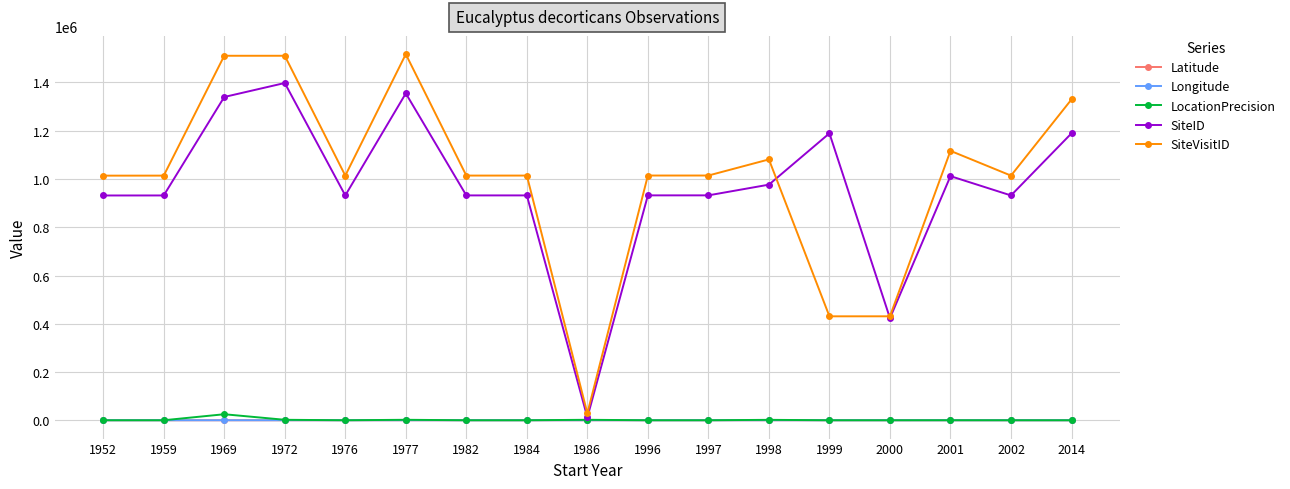

What is the value of the SiteID point at the 10th from the left?

932136.0